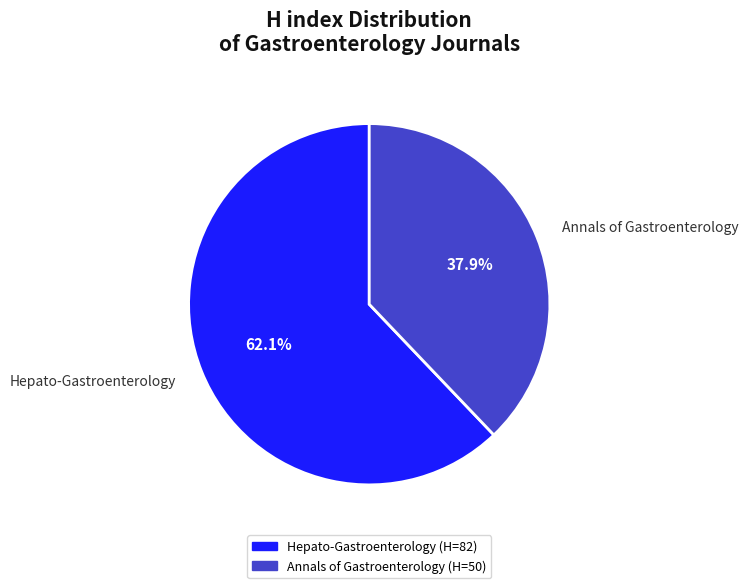

To the nearest percent, what portion does Annals of Gastroenterology represent?

38%